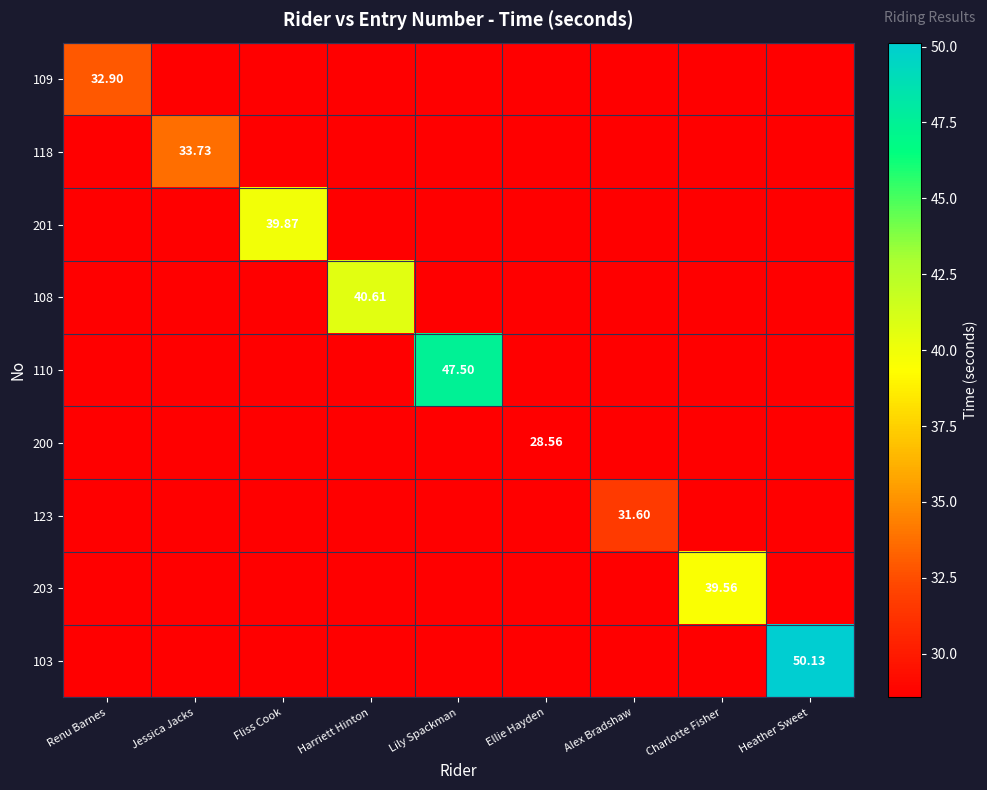

Is it true that 103 equals 0.0 at Alex Bradshaw?

True